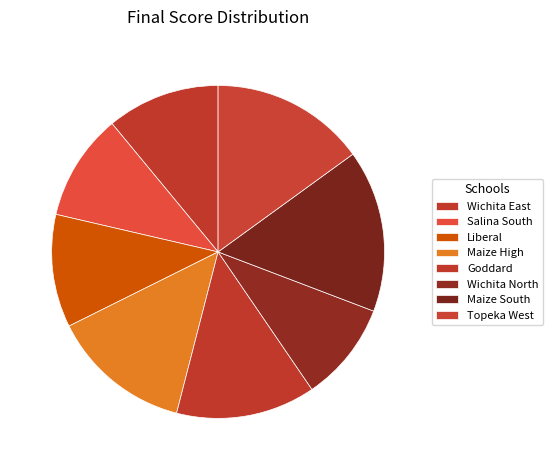

To the nearest percent, what is the average slice percentage?

12%